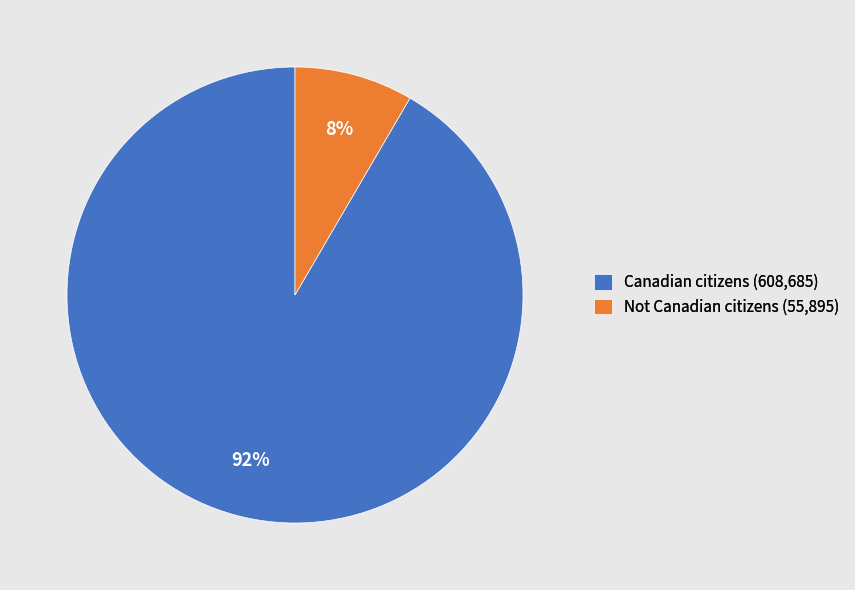

True or false: Not Canadian citizens accounts for 1% of the total.

False